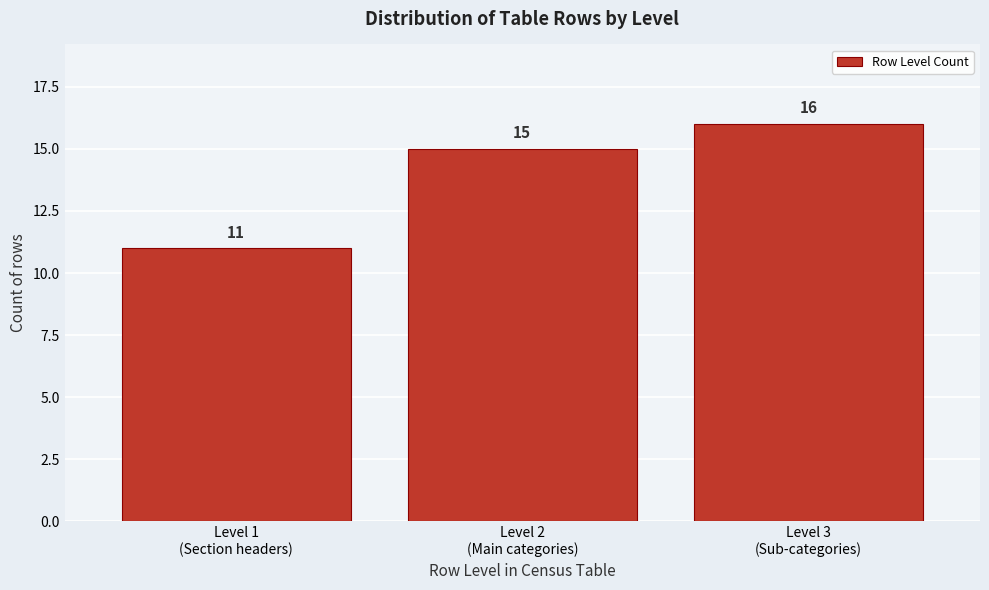

Reading left to right, transcribe all the data shown in this chart.

11	15	16